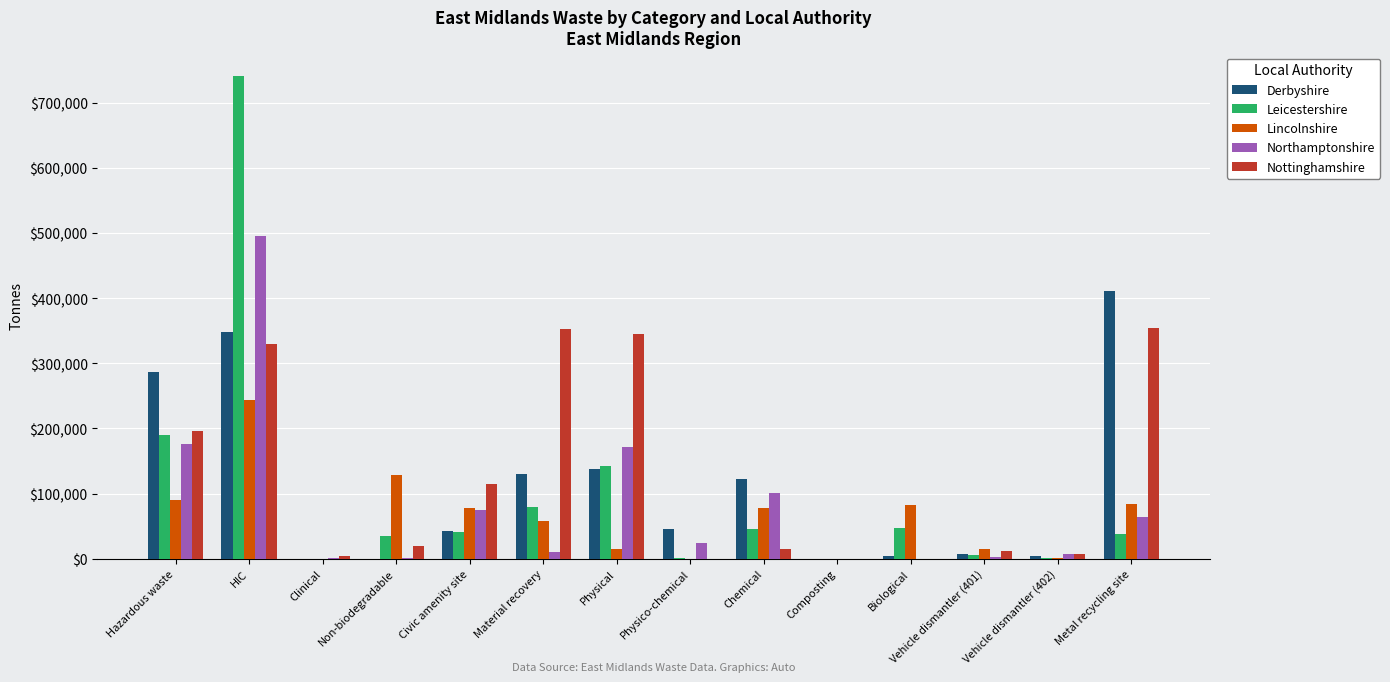

What is the highest value of the Lincolnshire series?

244009.1